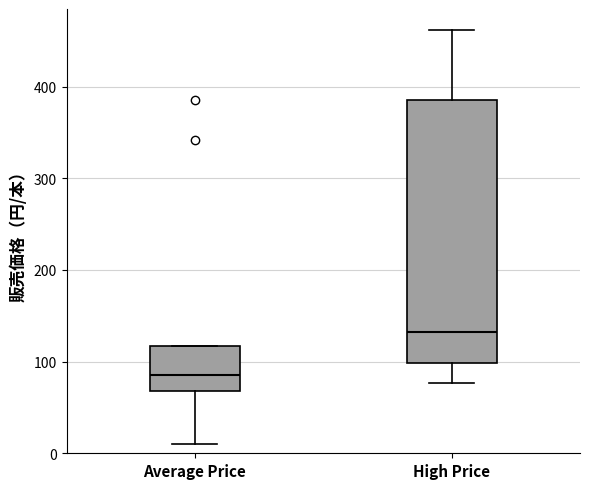

Comparing the boxes themselves (not the whiskers), which one is the tallest?

High Price